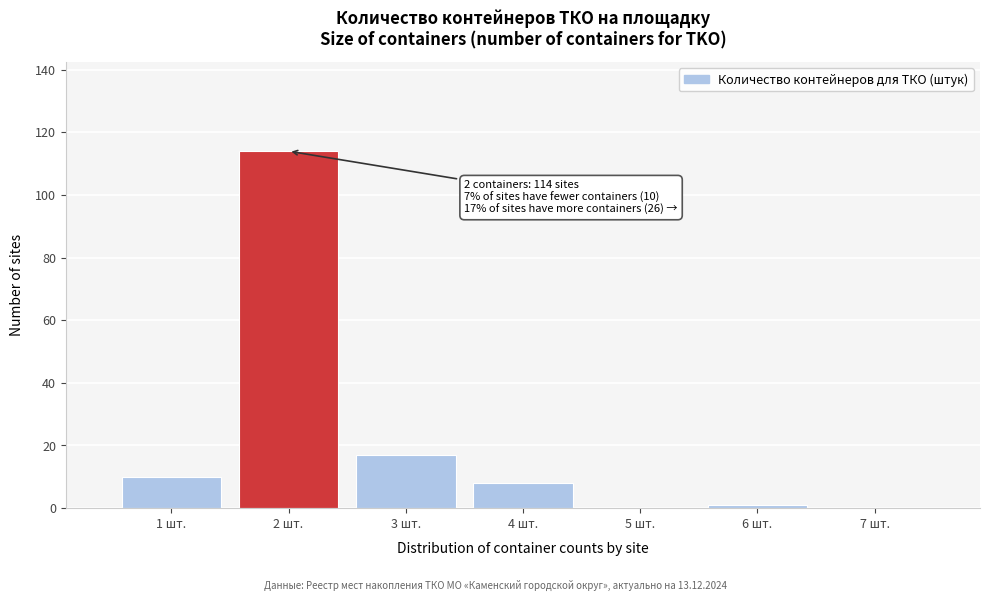

Which range on the x-axis has the tallest bar?

1.5 to 2.5